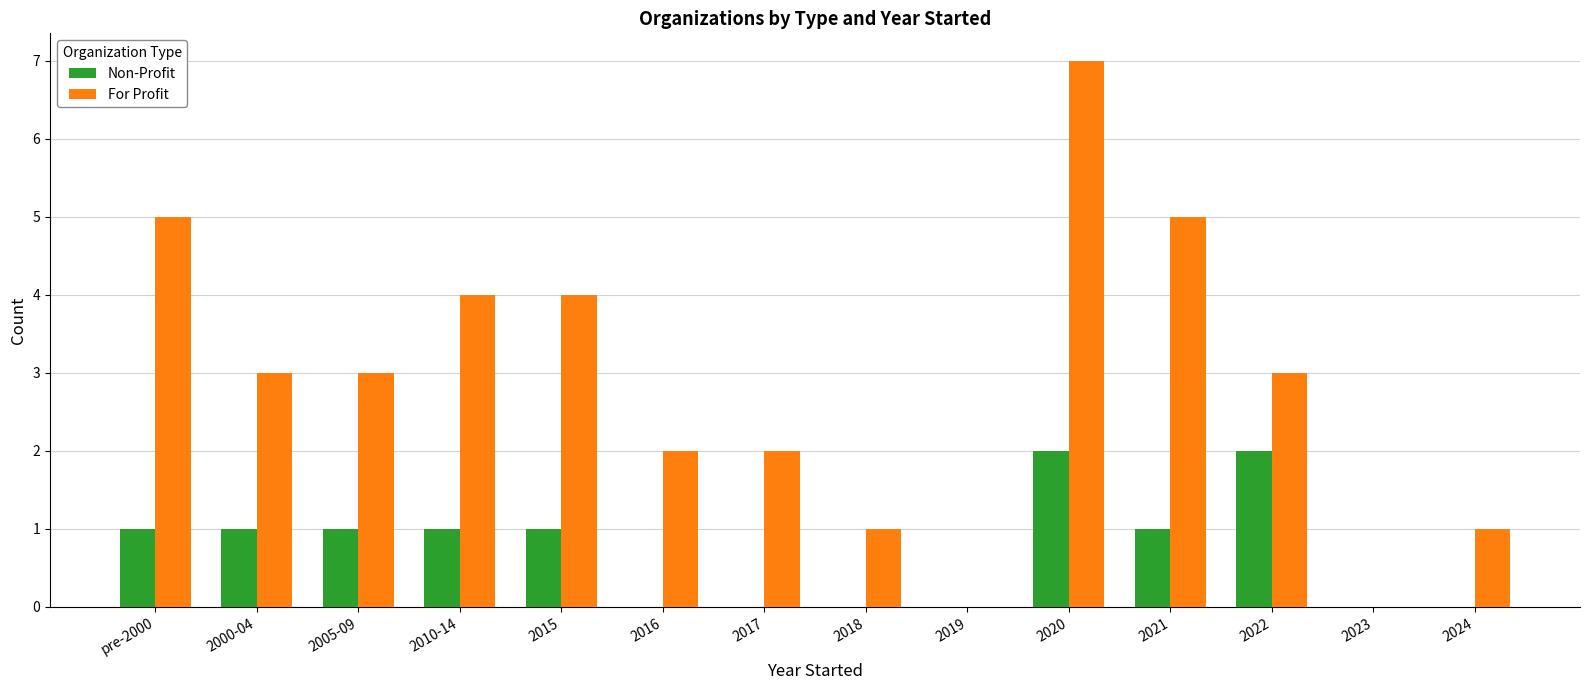

What is the sum of all For Profit values?

40